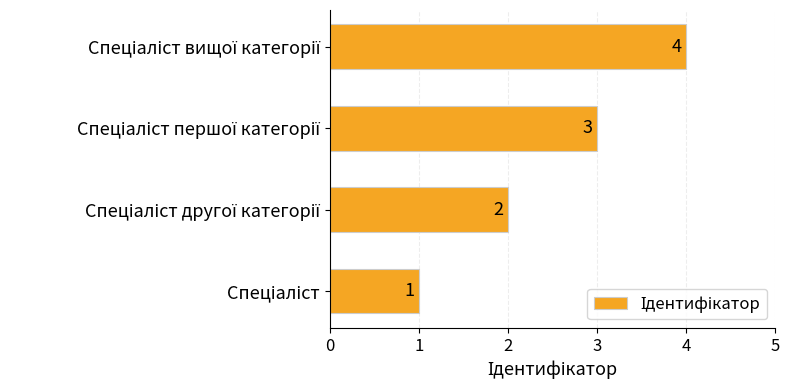

What is the difference between the maximum and minimum values?

3